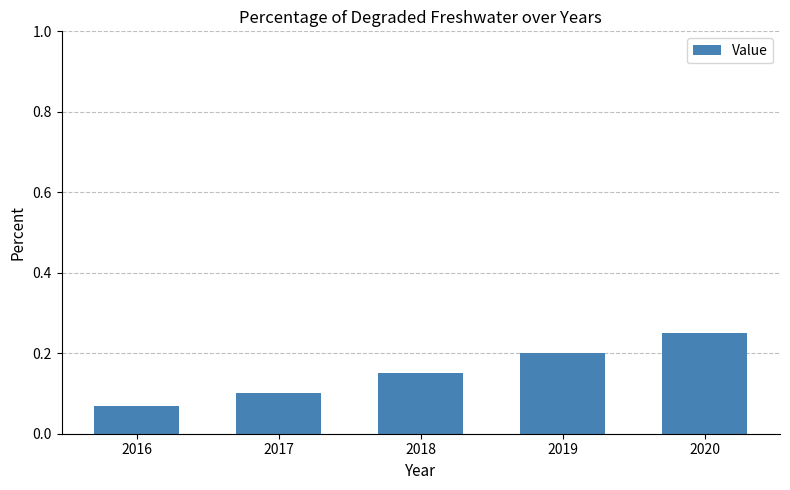

Are the bars horizontal?

No